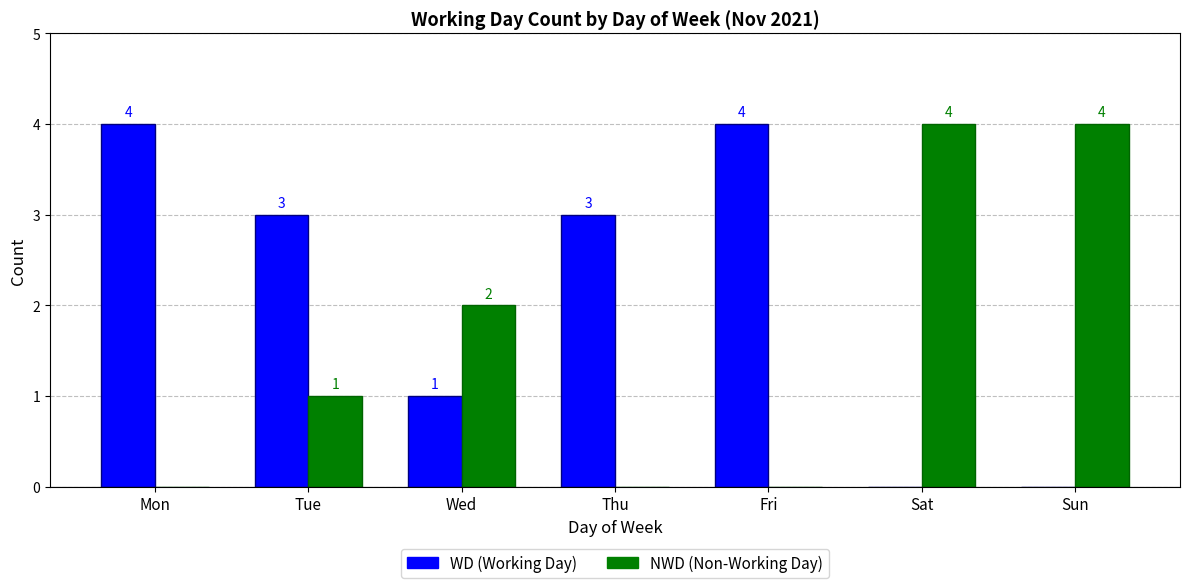

What is the average value of the WD (Working Day) series?

2